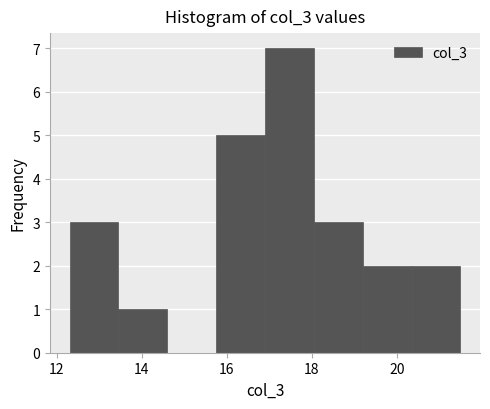

How tall is the bar that spans 13.45 to 14.60 on the x-axis? Neither the bar edges nor the heights are printed on the chart, so give them approximately, as read against the axes.

1